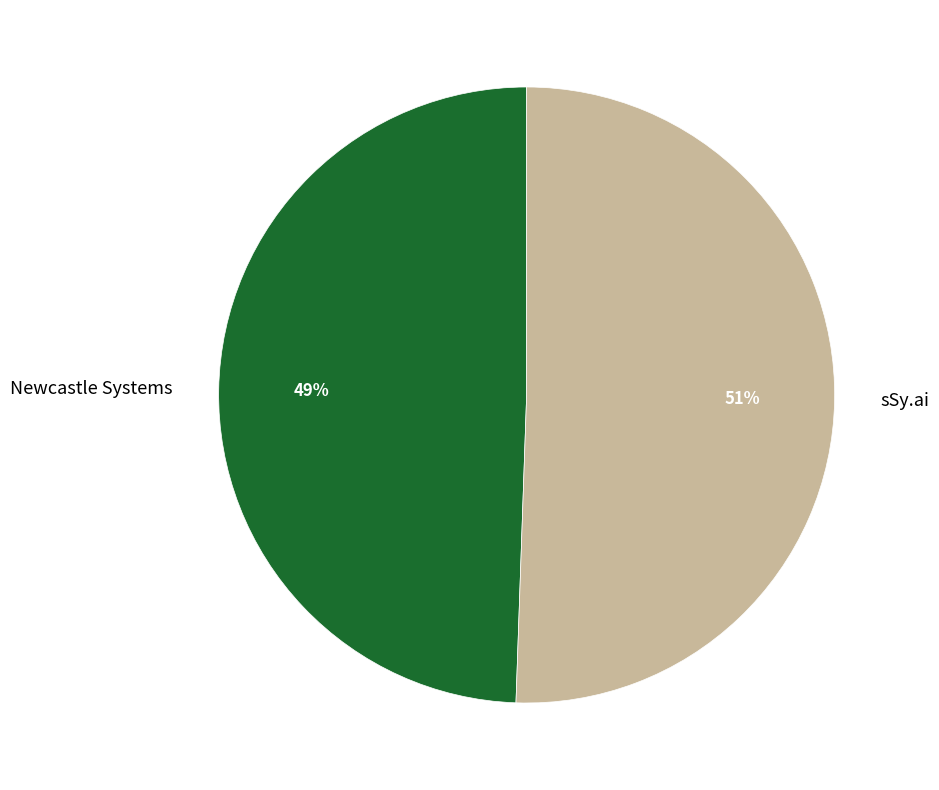

Rank the categories by value from lowest to highest.

Newcastle Systems, sSy.ai